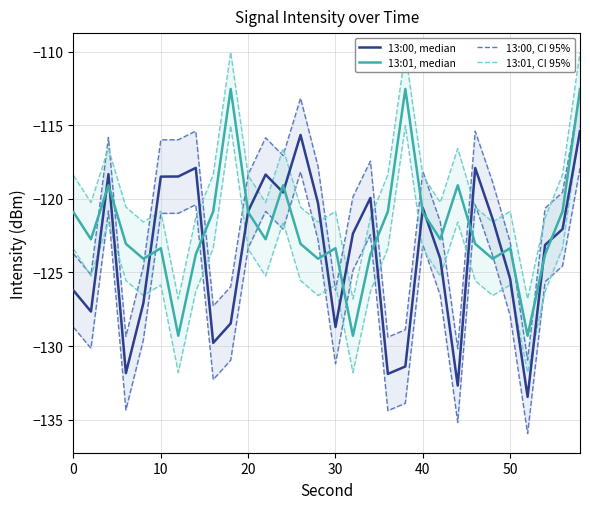

What is the difference between the highest and lowest values at 30?

7.9